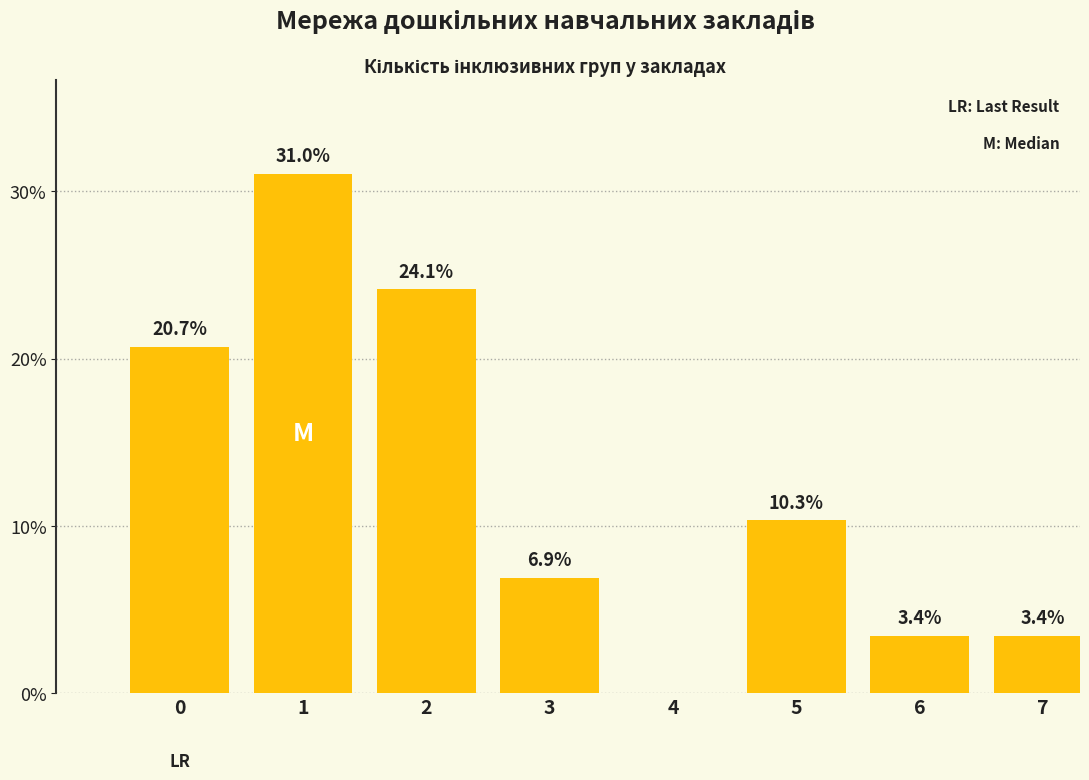

Reading left to right, what are all the values shown in this chart?

0=20.7	1=31.0	2=24.1	3=6.9	4=0.0	5=10.3	6=3.4	7=3.4